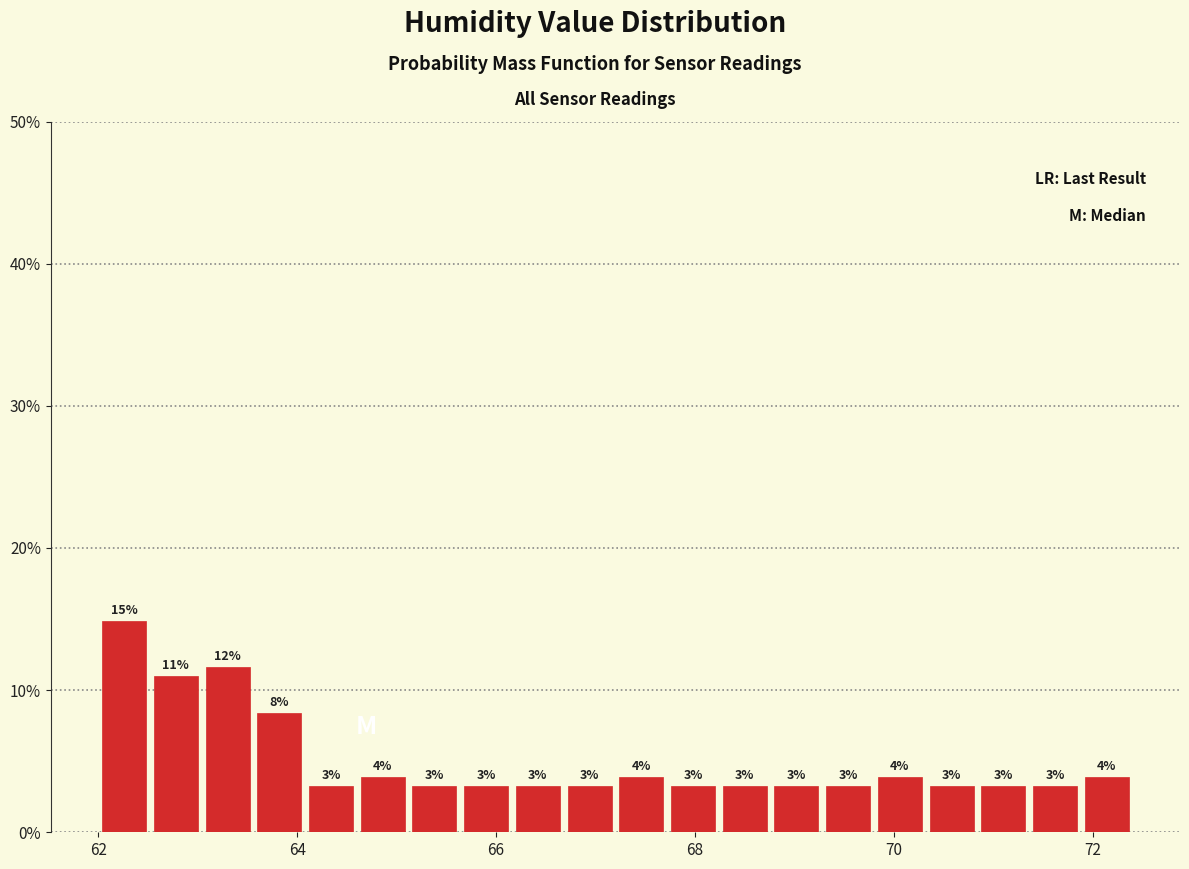

Read against the x-axis, roughly where is the centre of the tallest bar?

62.2